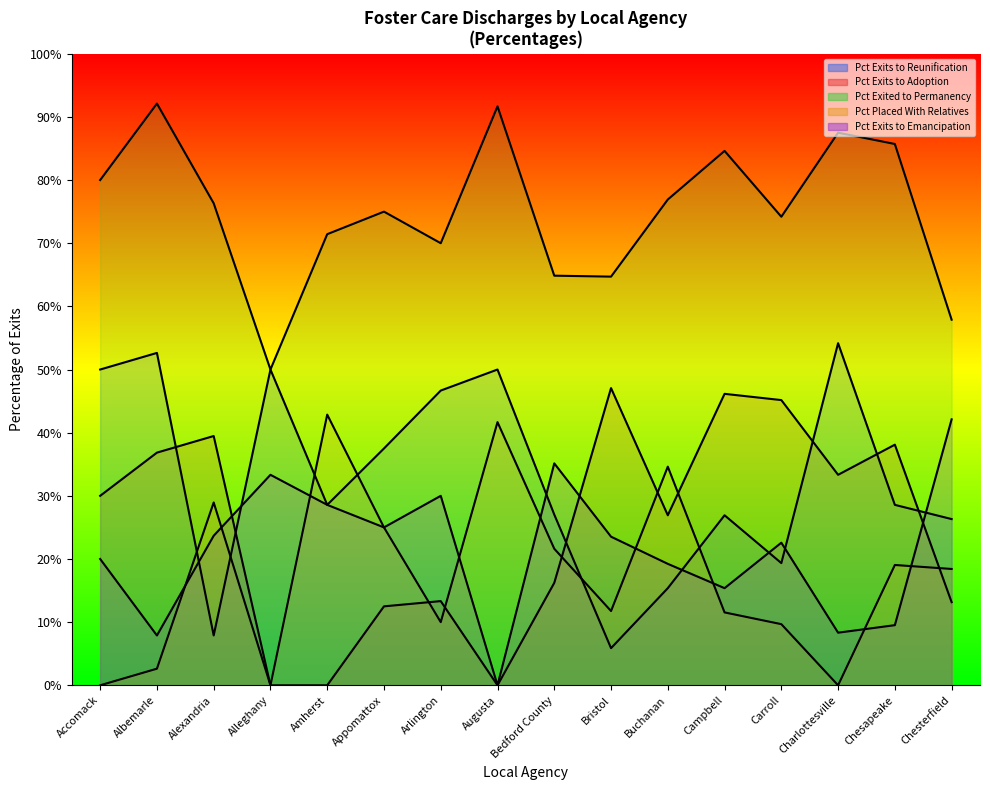

Rank the series at Charlottesville from lowest to highest value.

Pct Placed With Relatives, Pct Exits to Emancipation, Pct Exits to Adoption, Pct Exits to Reunification, Pct Exited to Permanency